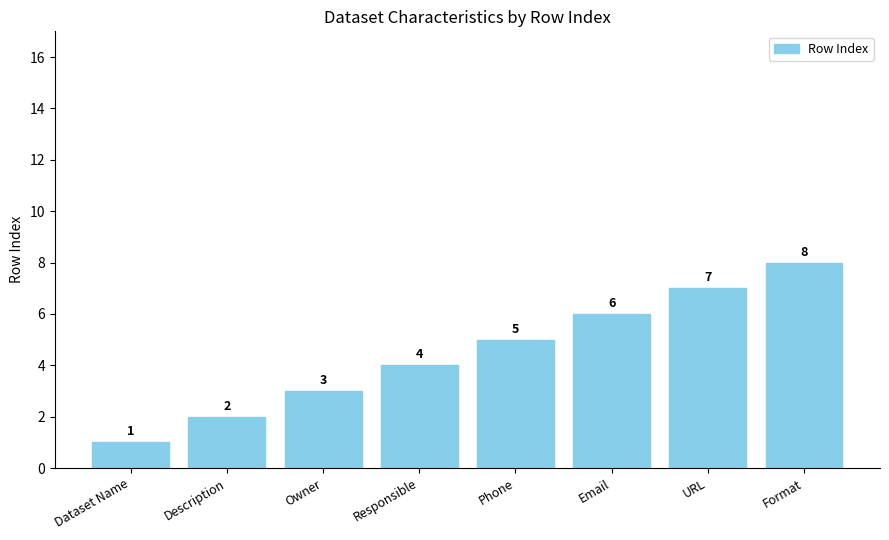

Between Description and Email, which is larger?

Email